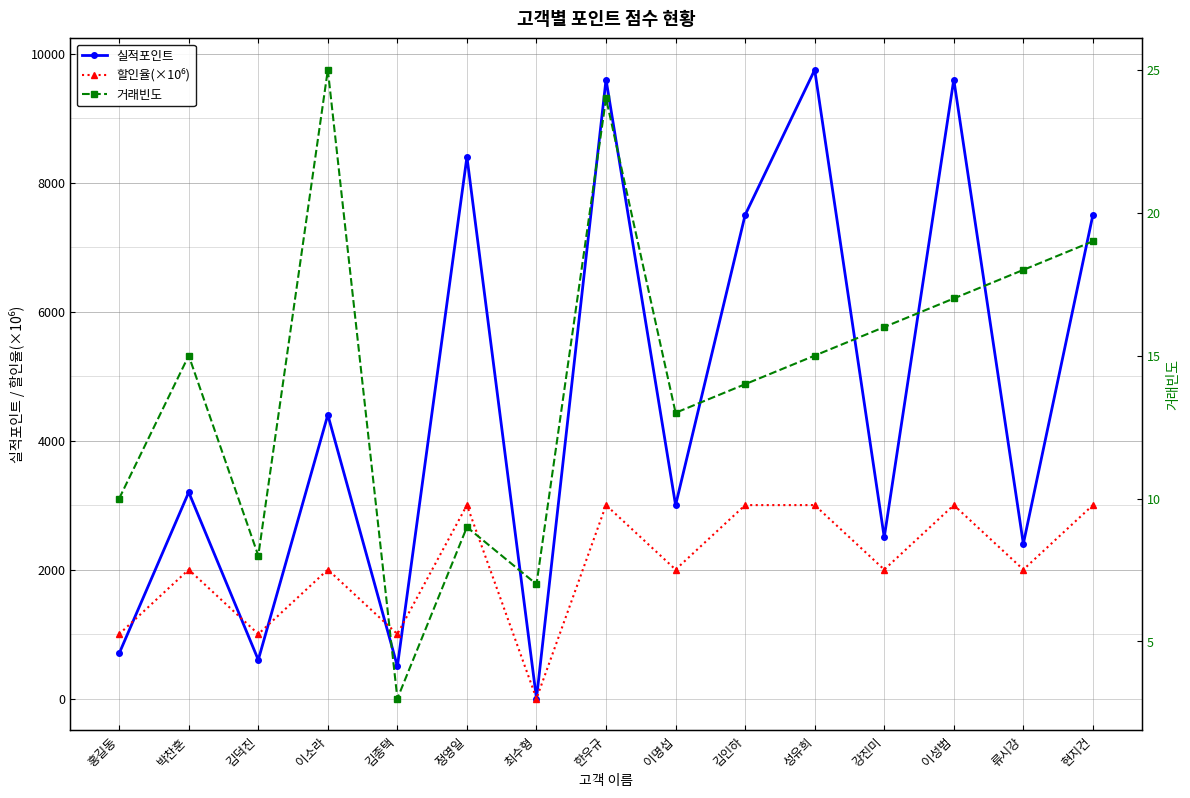

How many series are shown in this chart?

3